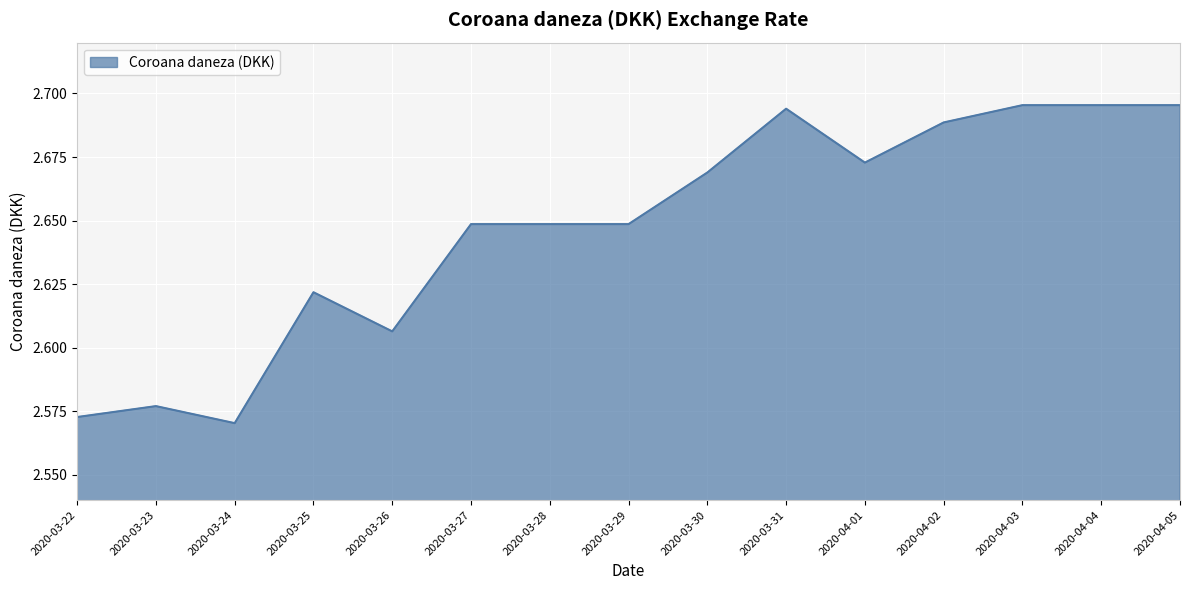

Where is the first local minimum?

2020-03-24